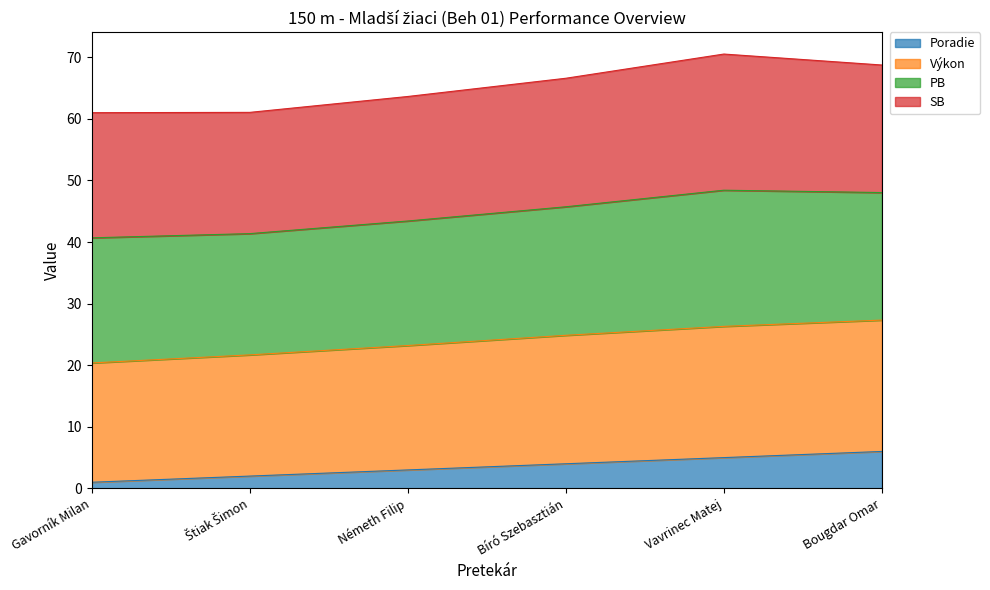

At which label does Výkon reach its minimum?

Gavorník Milan